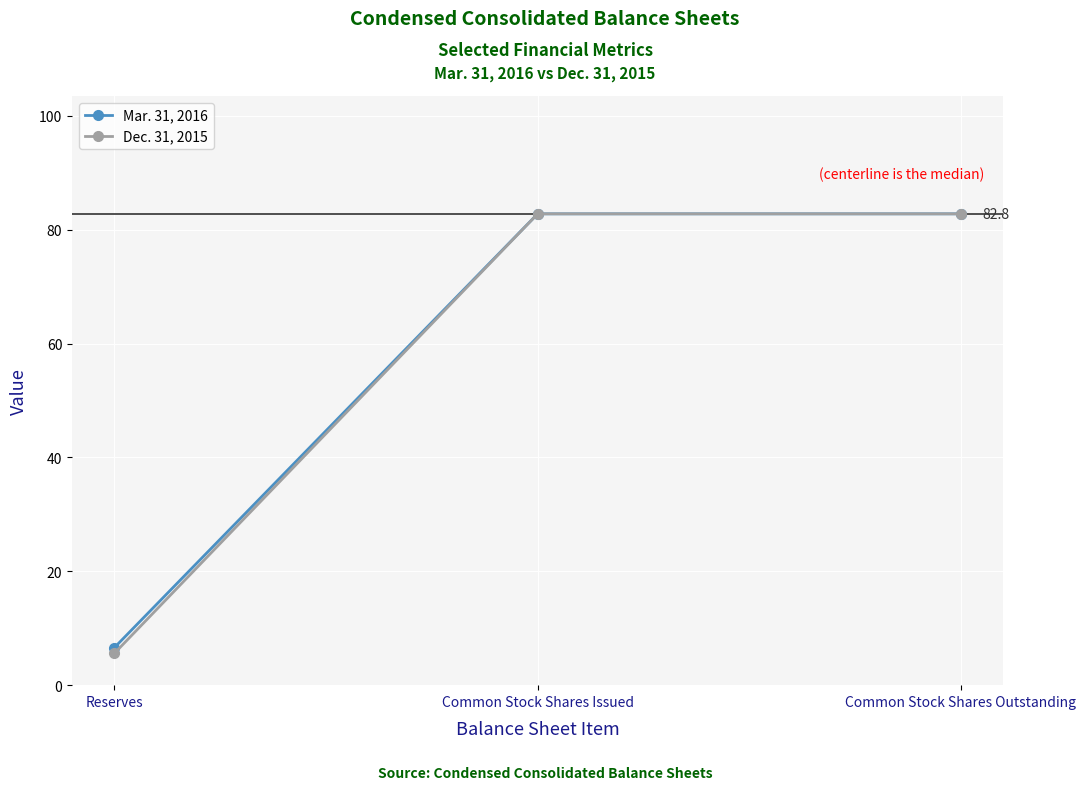

Rank the series by their average value, from highest to lowest.

Mar. 31, 2016, Dec. 31, 2015